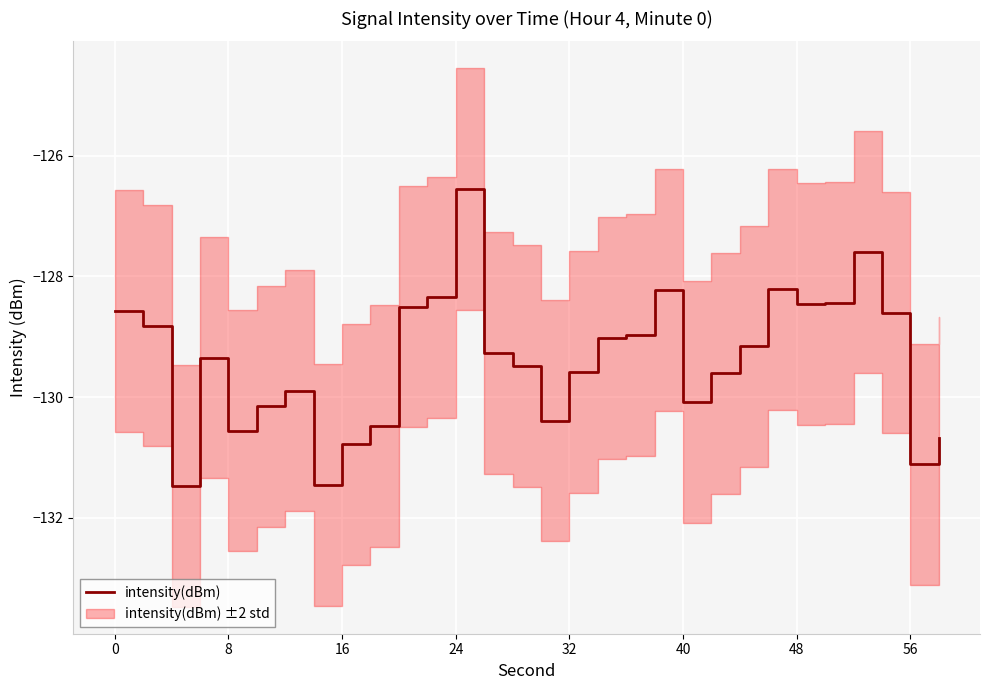

What is the minimum value for intensity(dBm)?

-131.5